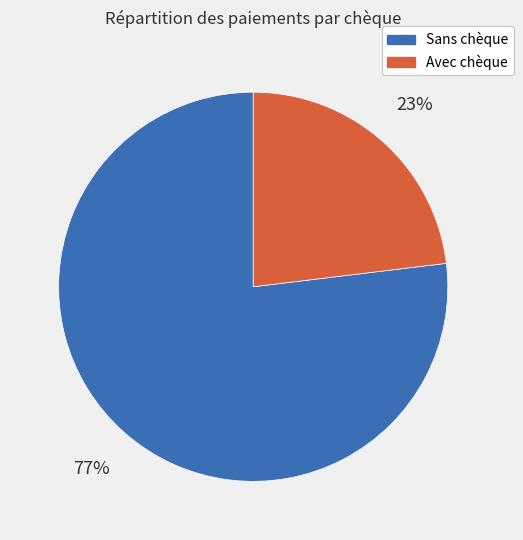

To the nearest percent, what is the average slice percentage?

50%